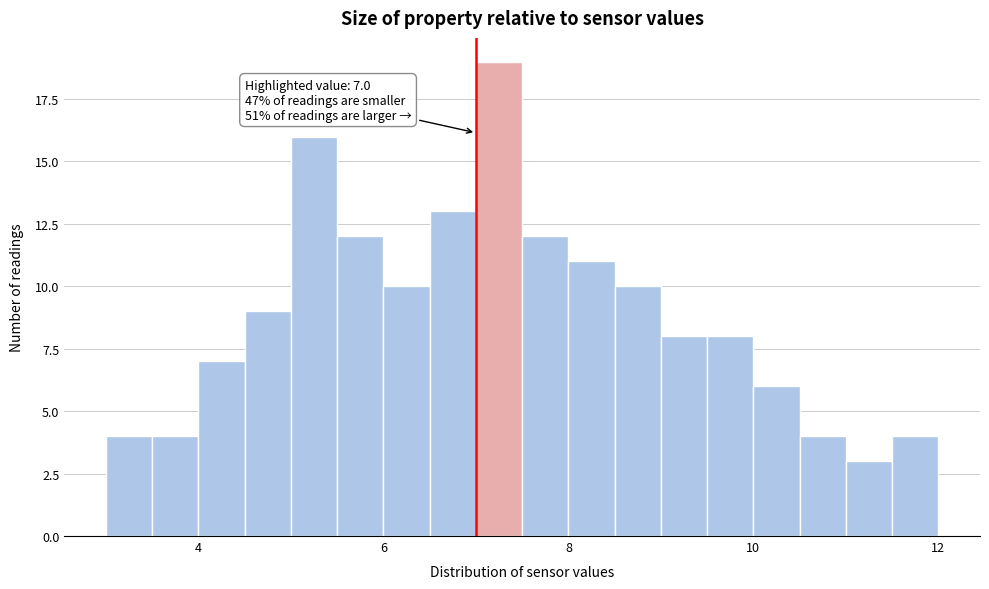

Read against the x-axis, roughly where is the centre of the tallest bar?

7.2